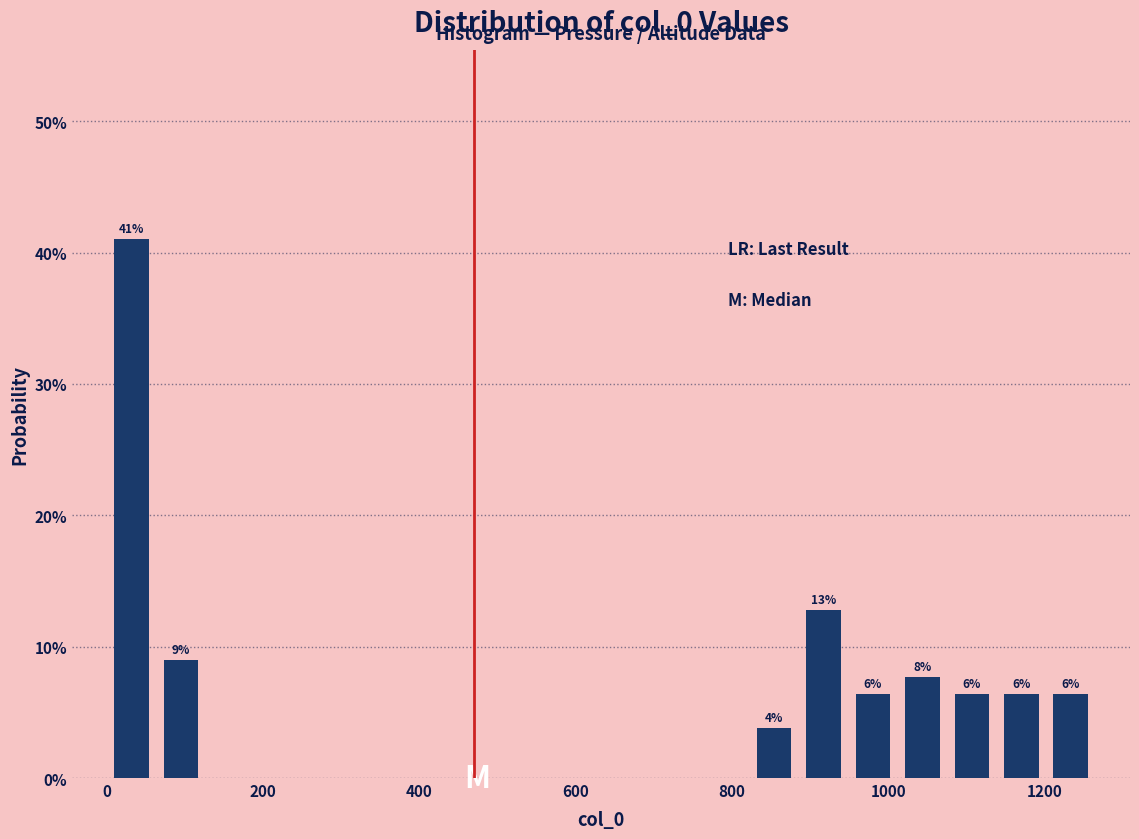

Read against the x-axis, roughly where is the centre of the tallest bar?

40